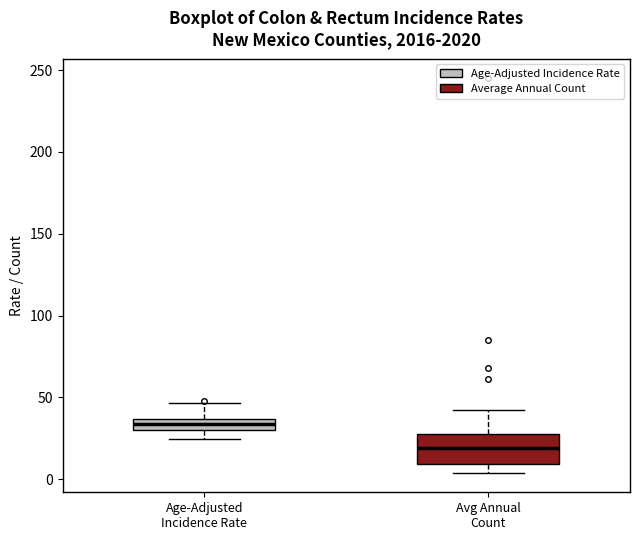

Where is the lower edge of the box for Age-Adjusted Incidence Rate on the y-axis? The values are not printed on the chart, so give them approximately, as read against the axis.

30